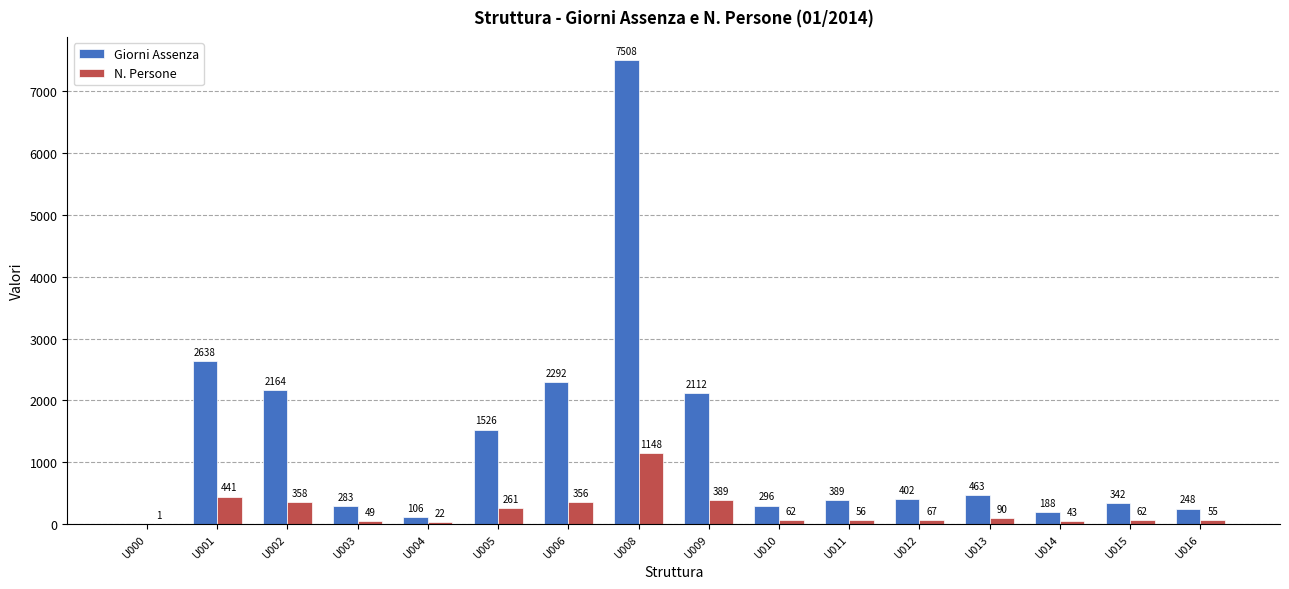

Are the bars horizontal?

No